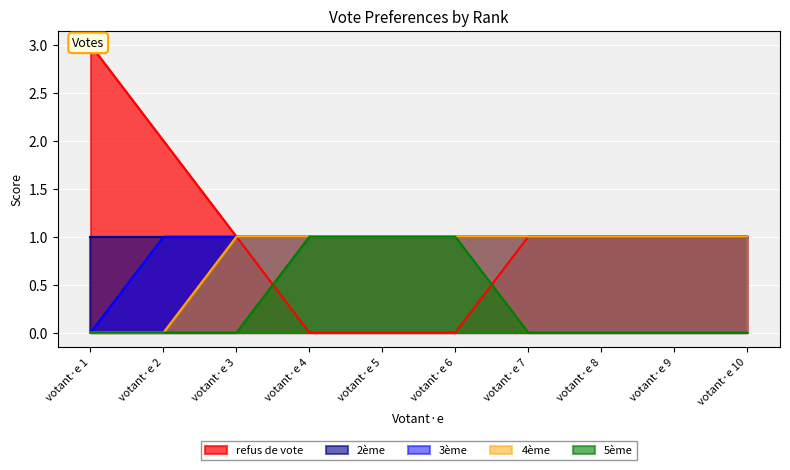

True or false: refus de vote and 4ème intersect in this chart.

False